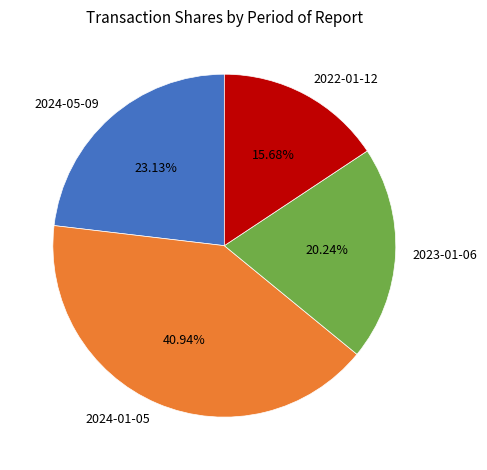

True or false: 2022-01-12 accounts for 8% of the total.

False